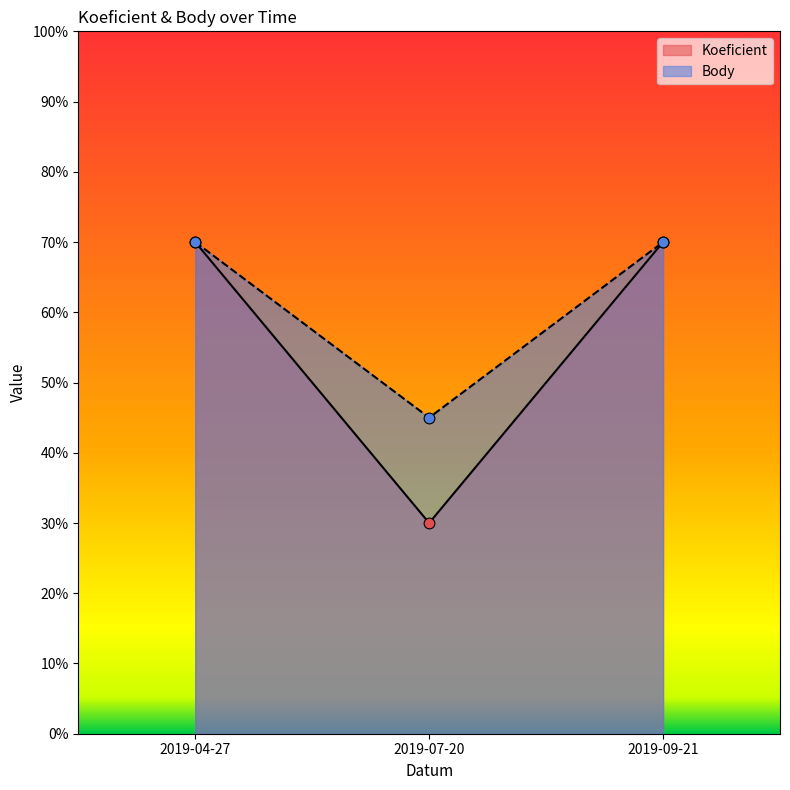

Which series contains the lowest Y value?

Koeficient